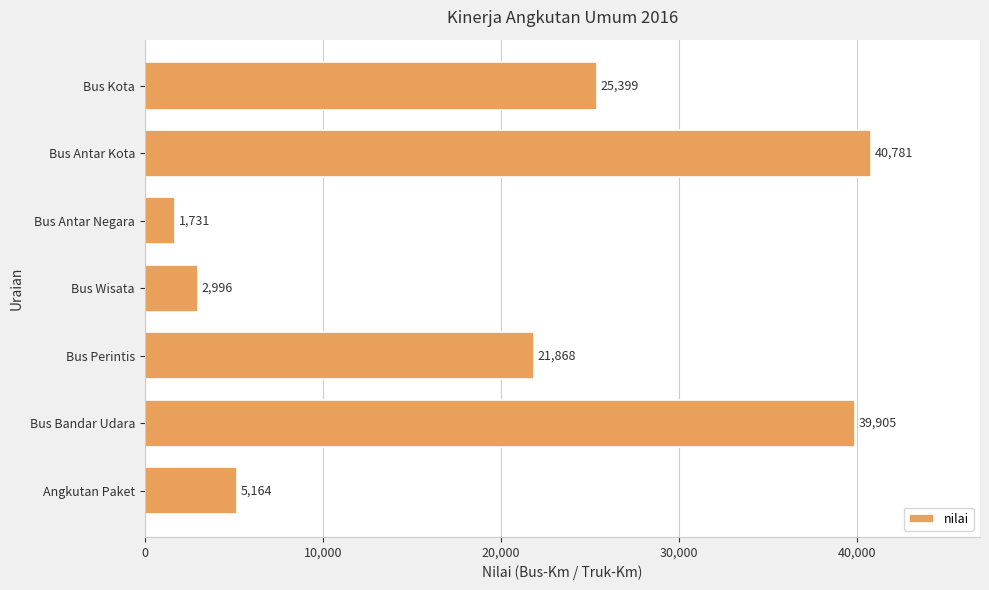

What is the difference between the maximum and second lowest values?

37785